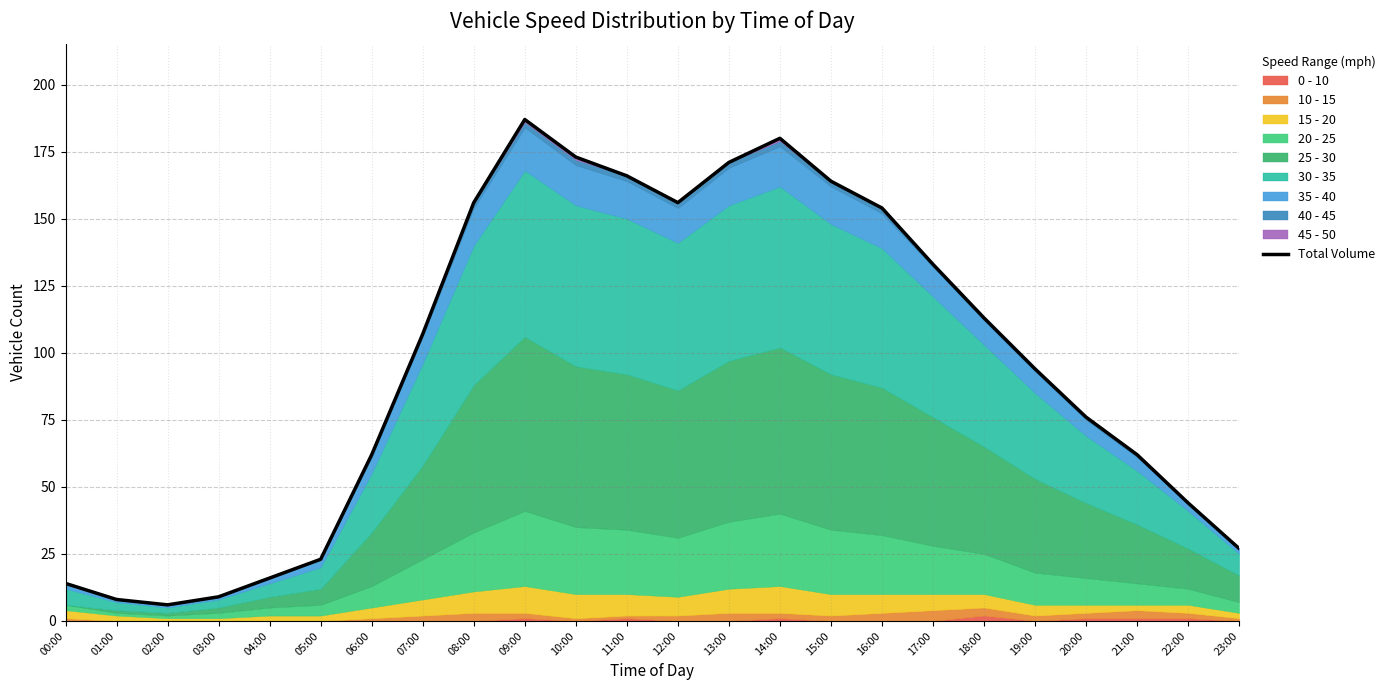

True or false: the data shows 16 at 04:00.

True